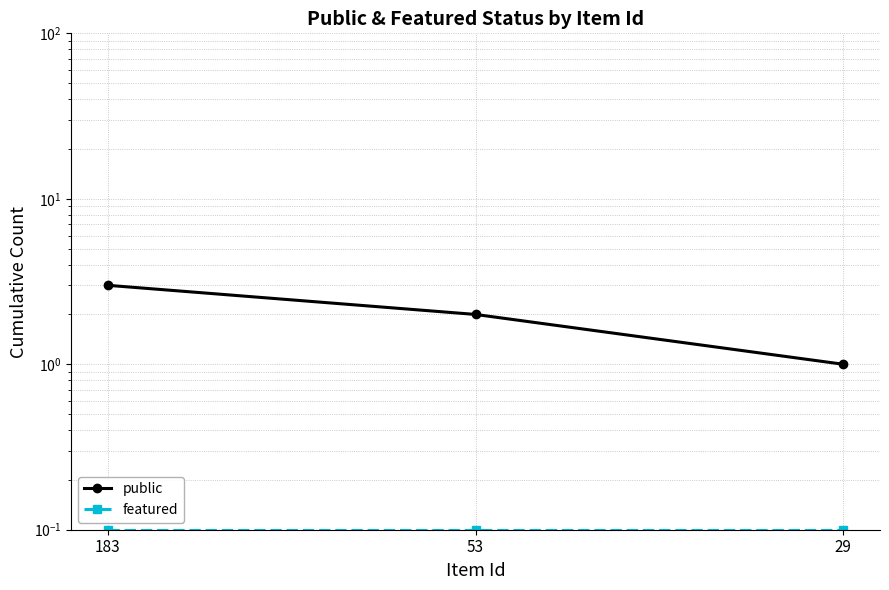

List the series in order of their peak value, lowest first.

featured, public